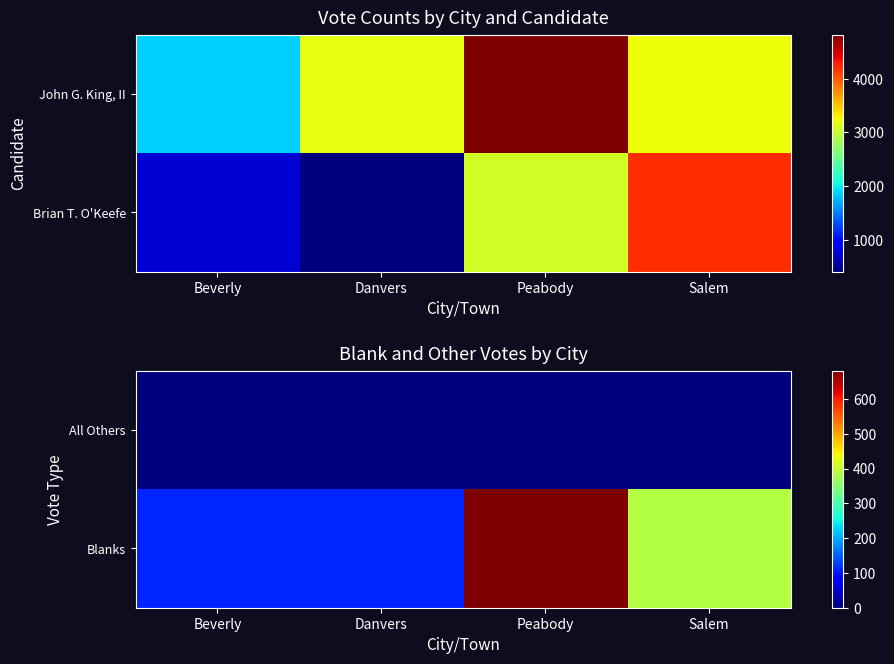

Is it true that All Others equals 1 at Peabody?

False